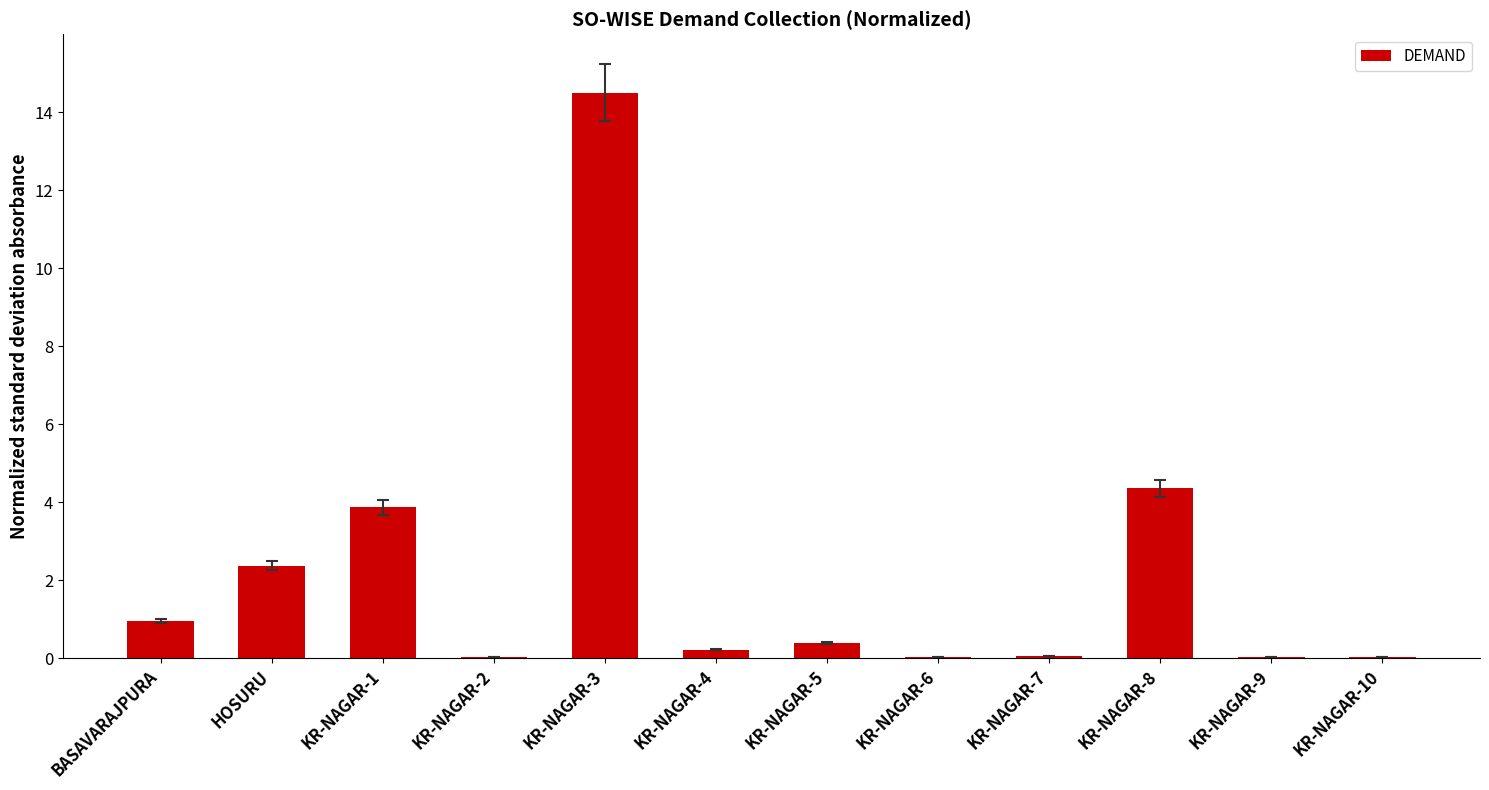

What is the sum of the values at KR-NAGAR-5 and KR-NAGAR-1?

4.3